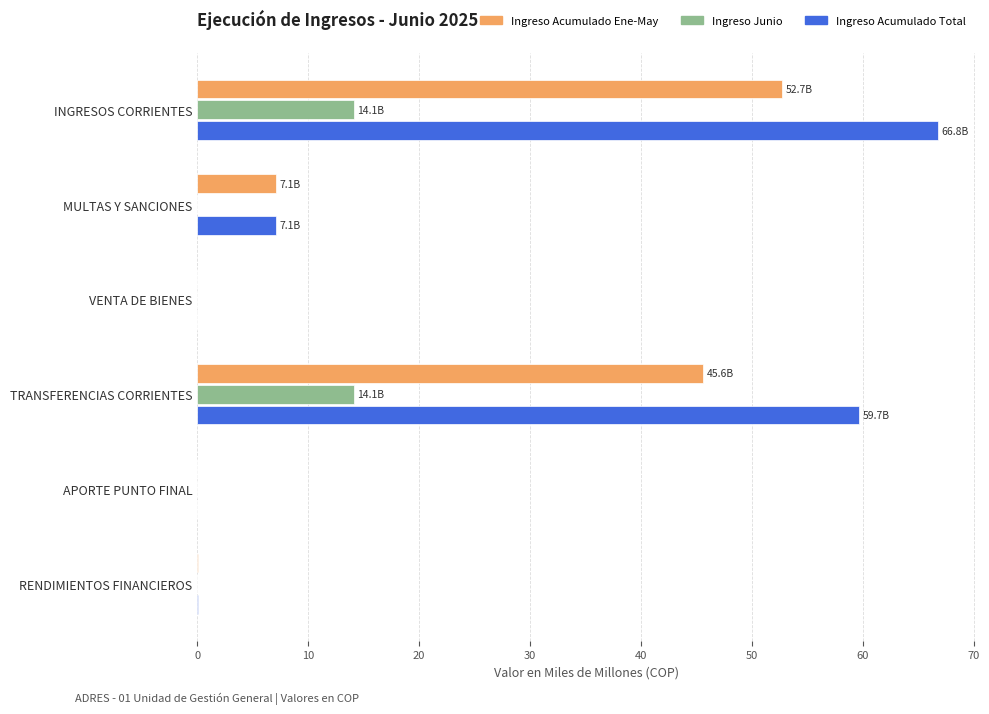

True or false: Ingreso Acumulado Total has a value of 0.0 at APORTE PUNTO FINAL.

True